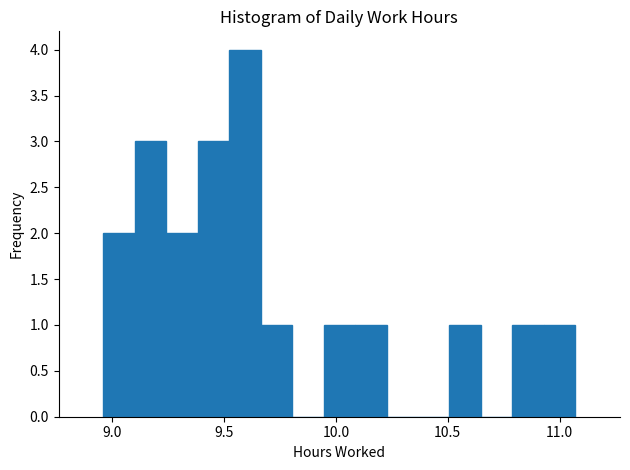

Read against the x-axis, roughly where is the centre of the tallest bar?

9.60